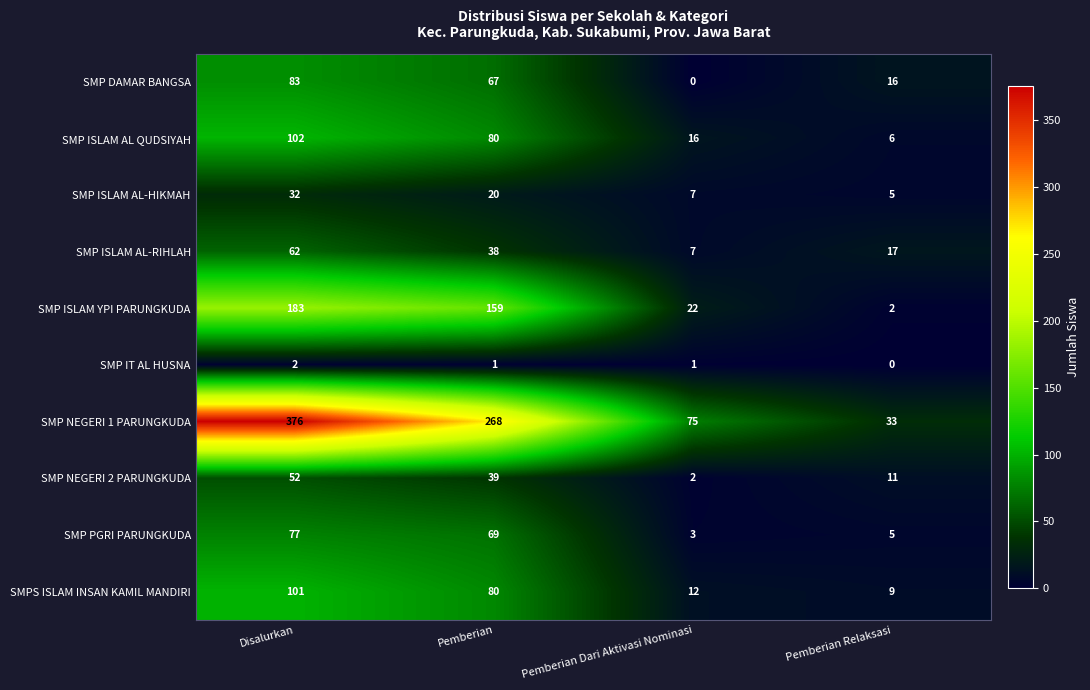

What is the sum of the SMP PGRI PARUNGKUDA values at Disalurkan and Pemberian?

146